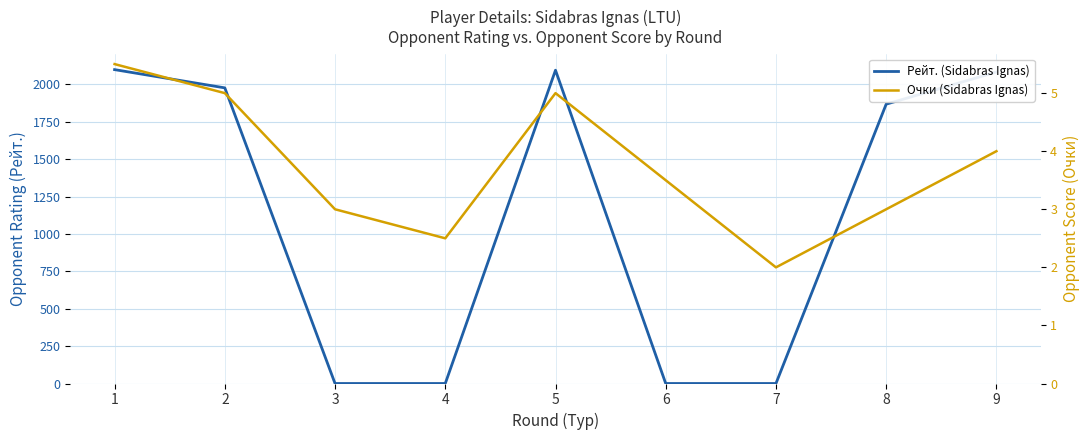

What is the difference between the Очки (Sidabras Ignas) values at 5 and 1?

0.5